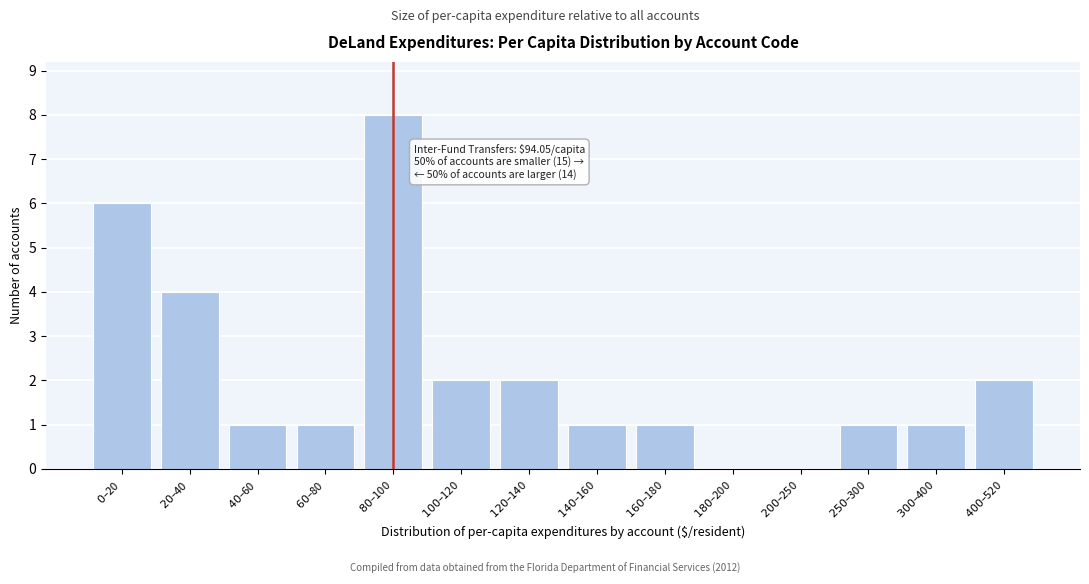

What is the greatest value displayed?

8